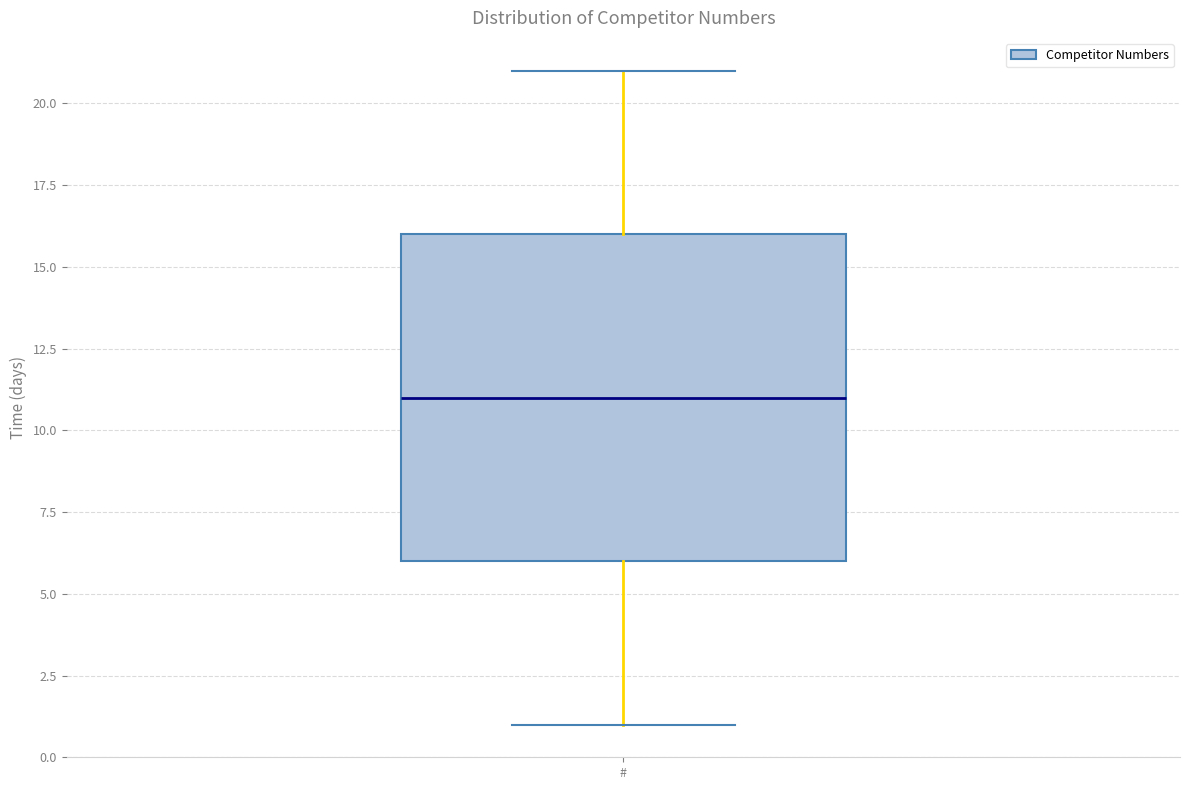

Where is the upper edge of the box for # on the y-axis? The values are not printed on the chart, so give them approximately, as read against the axis.

16